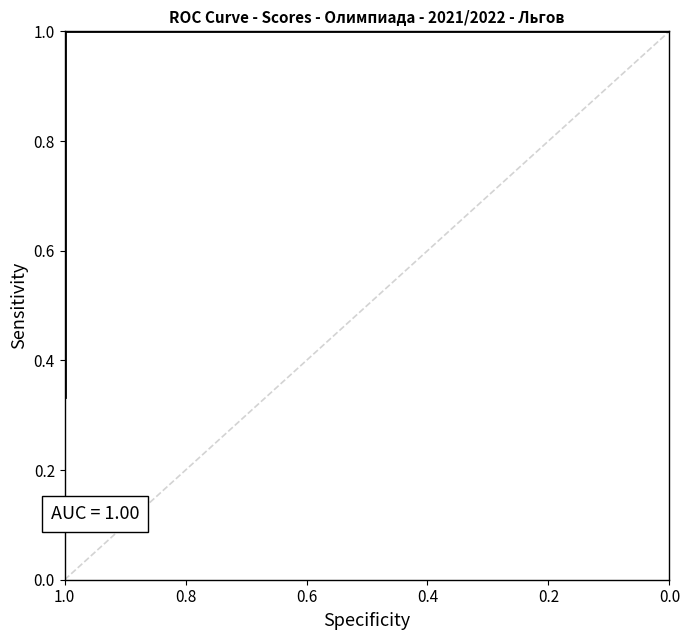

The chart shows a value of 1.4 at 0.4. True or false?

False